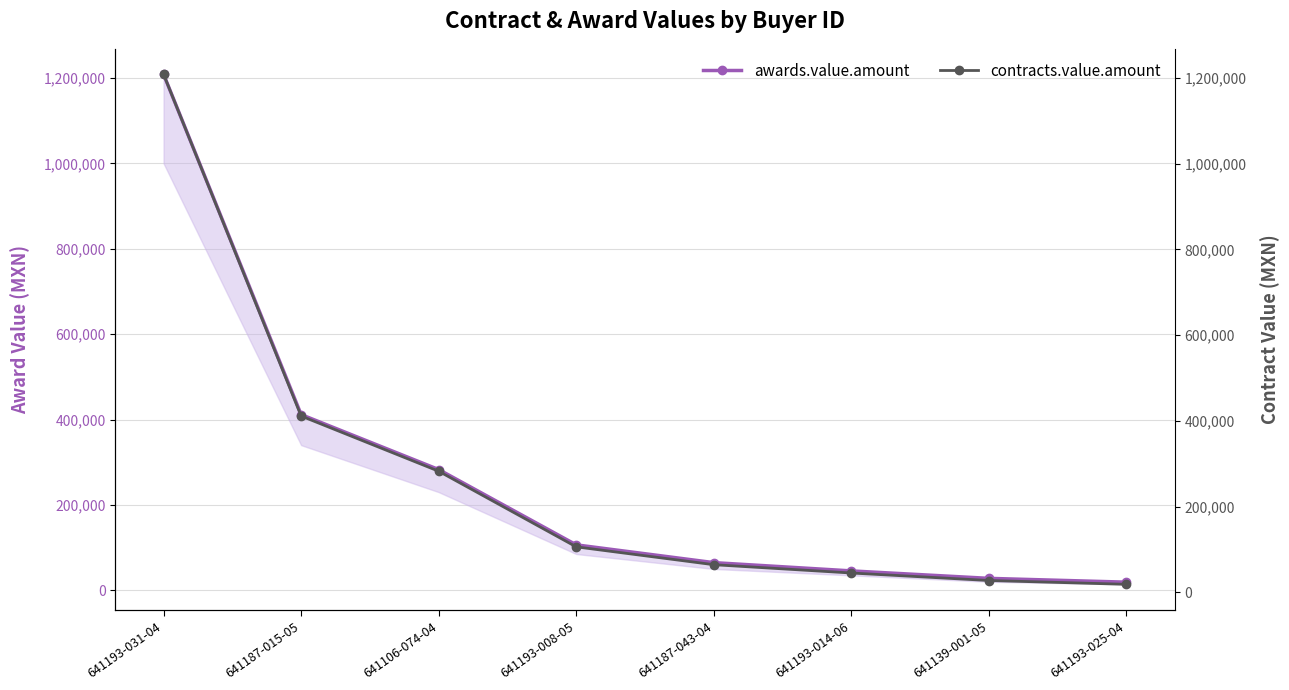

Which series has the largest total across all categories?

awards.value.amount